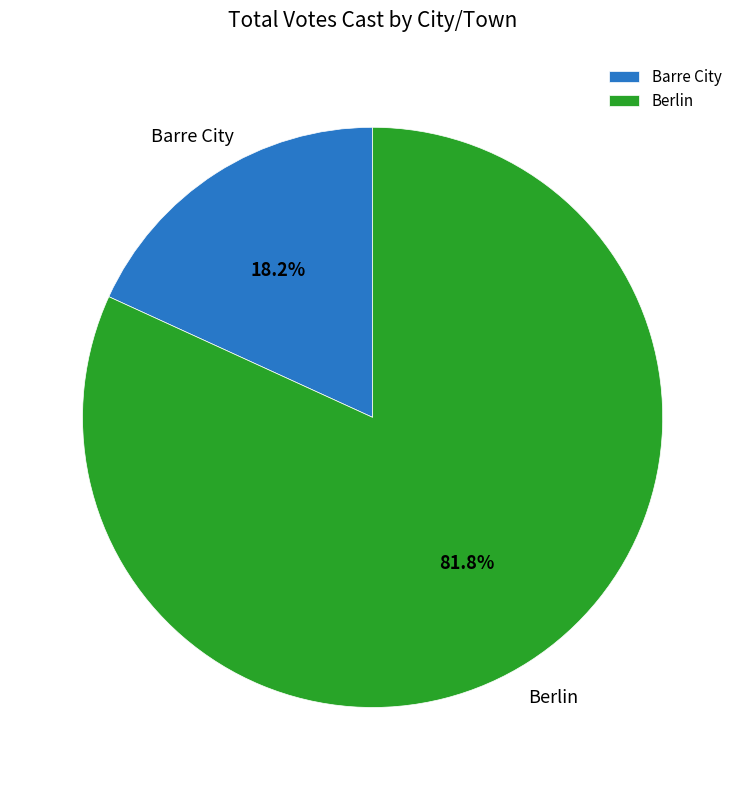

To the nearest percent, what is the average slice percentage?

50%